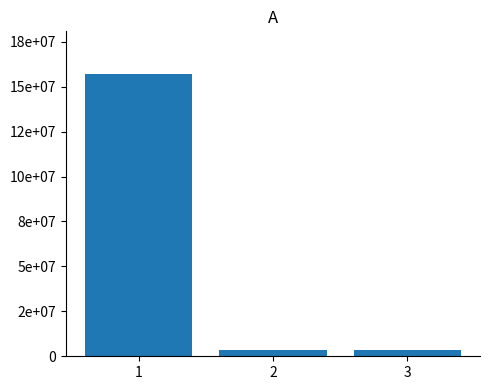

What is the difference between the values at 2 and 1?

15385706